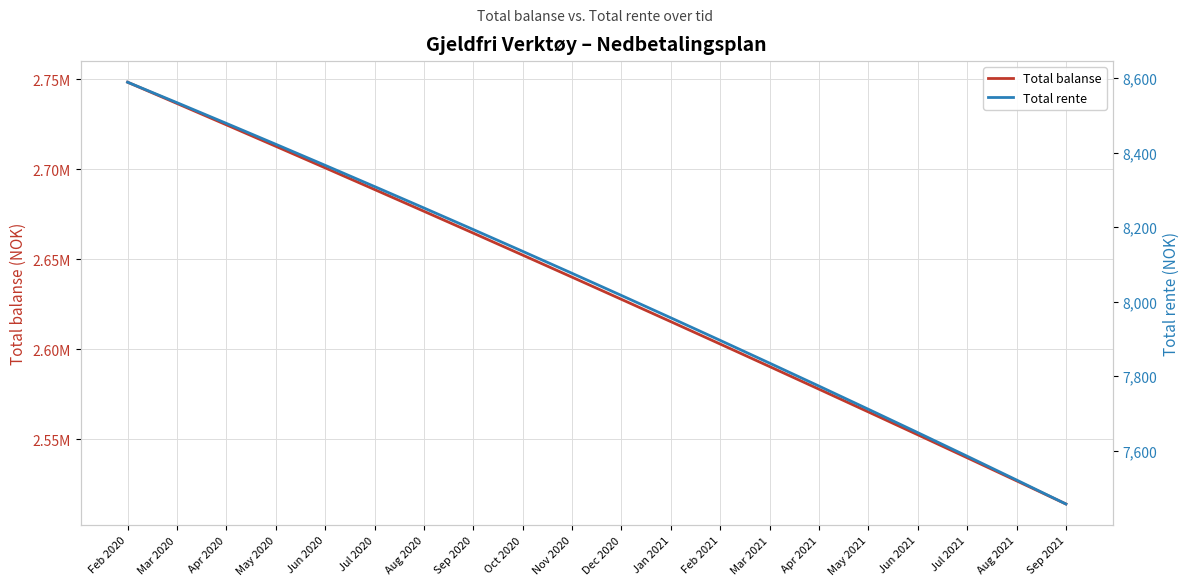

True or false: Total balanse and Total rente cross at least once.

False